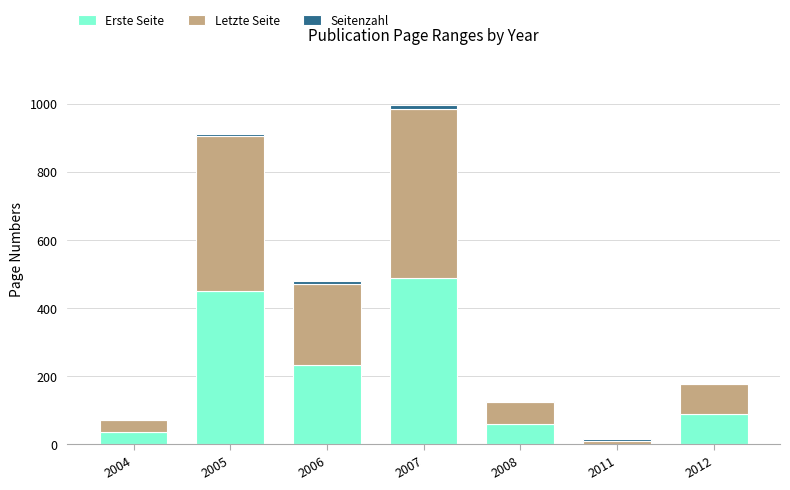

Does the chart contain stacked bars?

Yes